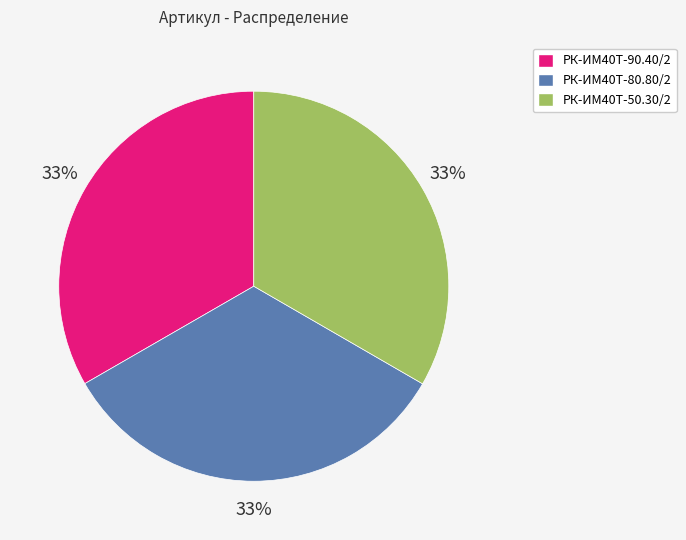

To the nearest percent, what is the average slice percentage?

33%